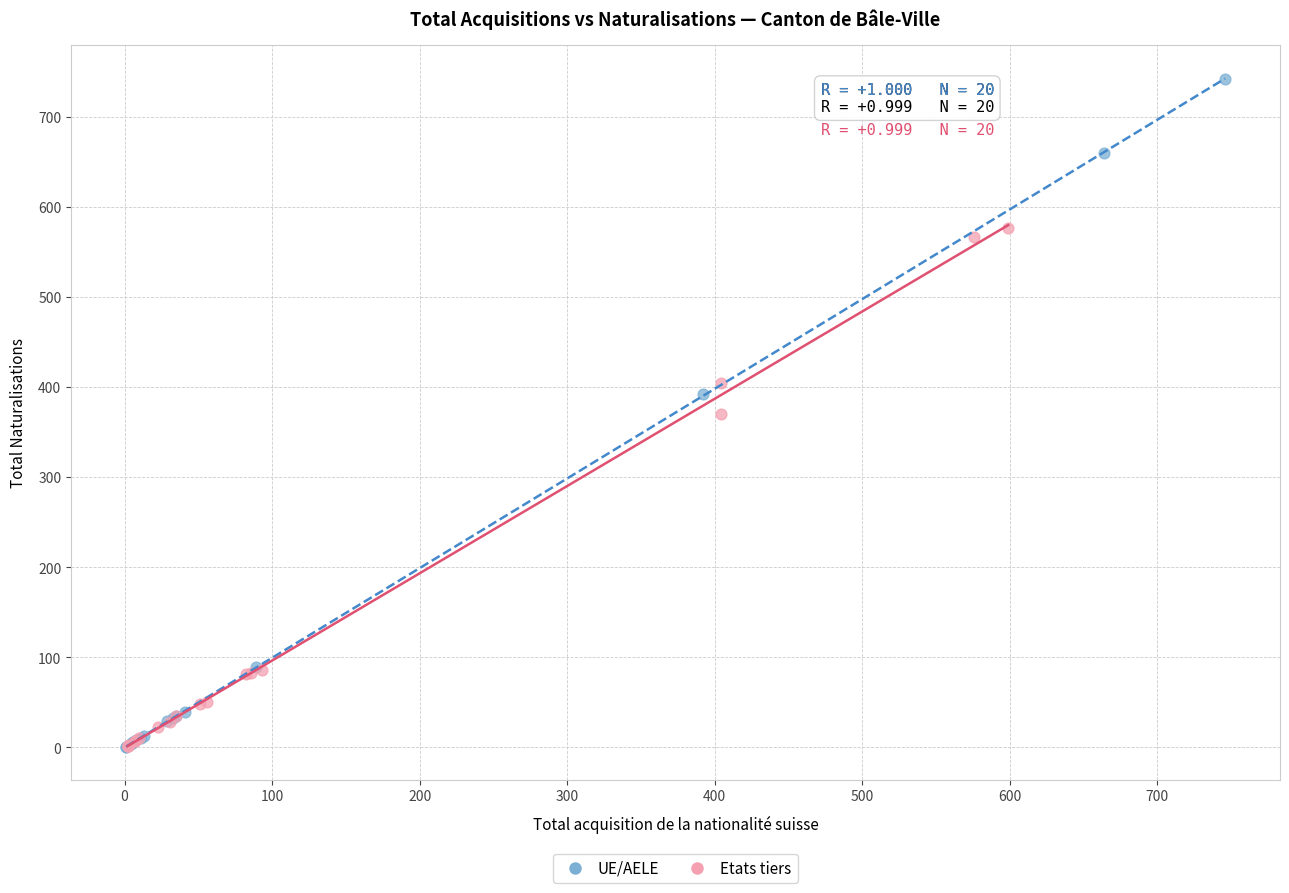

What are all the series names shown in the legend?

UE/AELE, Etats tiers